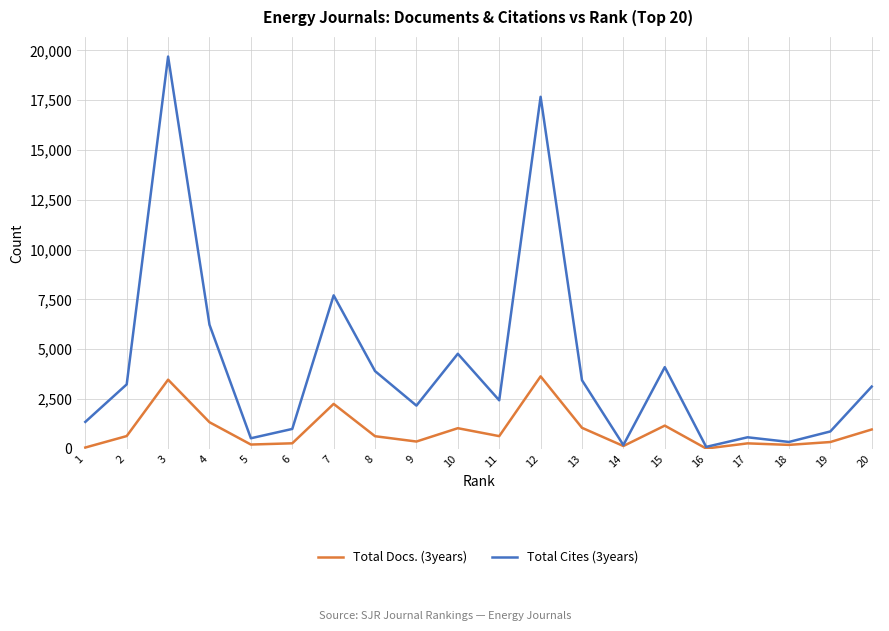

What is the difference between the highest and lowest values at 10?

3736